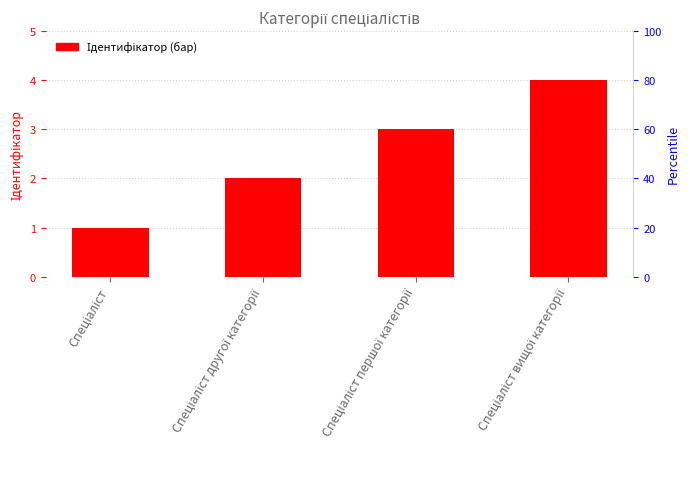

Does the chart contain any negative values?

No